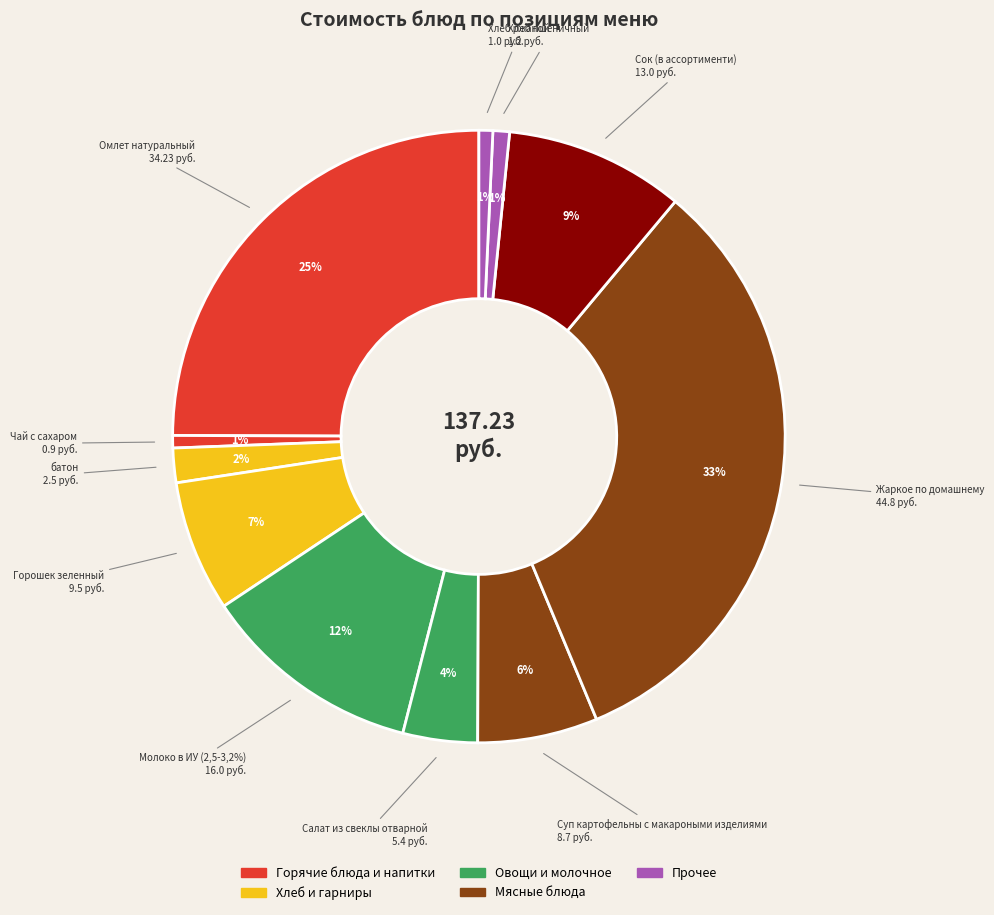

What is the change in value from Молоко в ИУ (2,5-3,2%) to Жаркое по домашнему?

+28.8